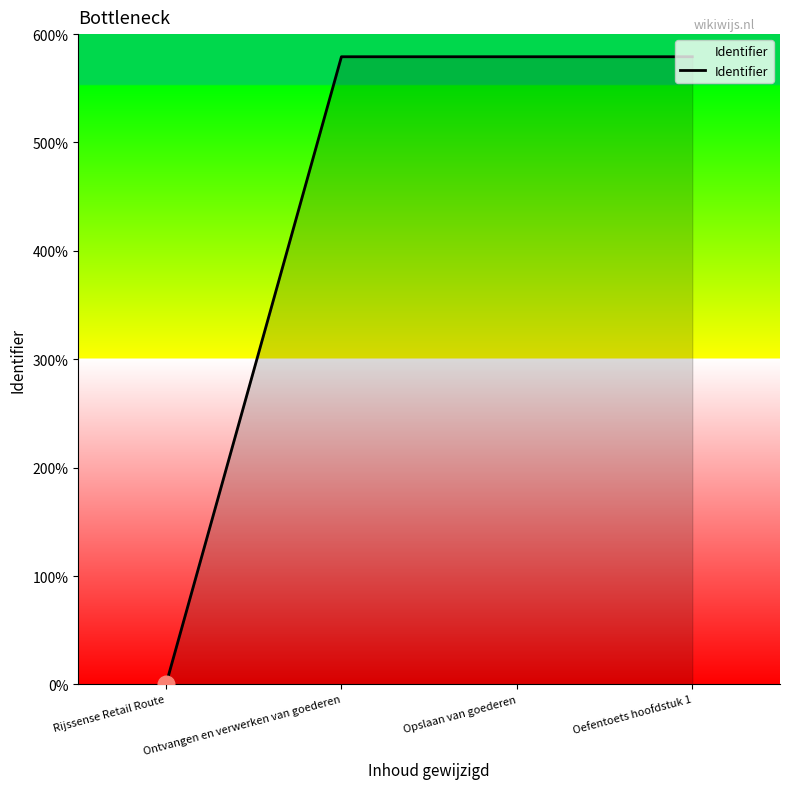

The value at Opslaan van goederen is 5791118. True or false?

True